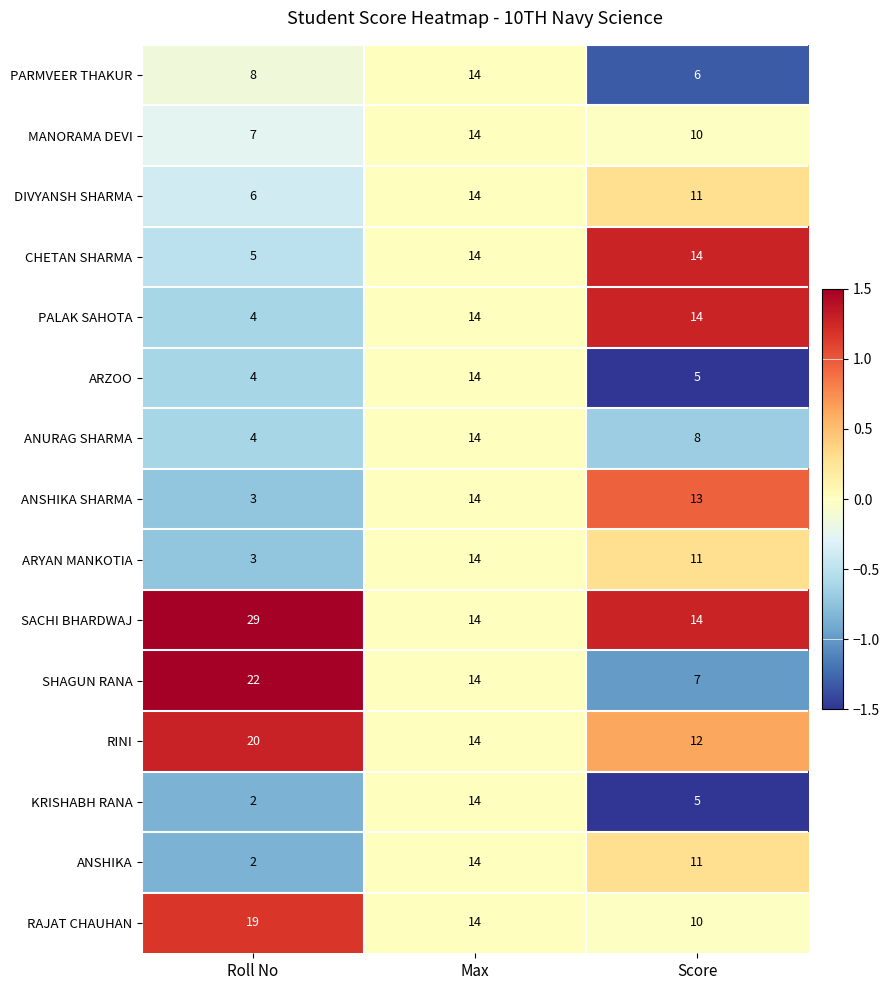

List the labels in order of ANSHIKA SHARMA value, largest first.

Max, Score, Roll No